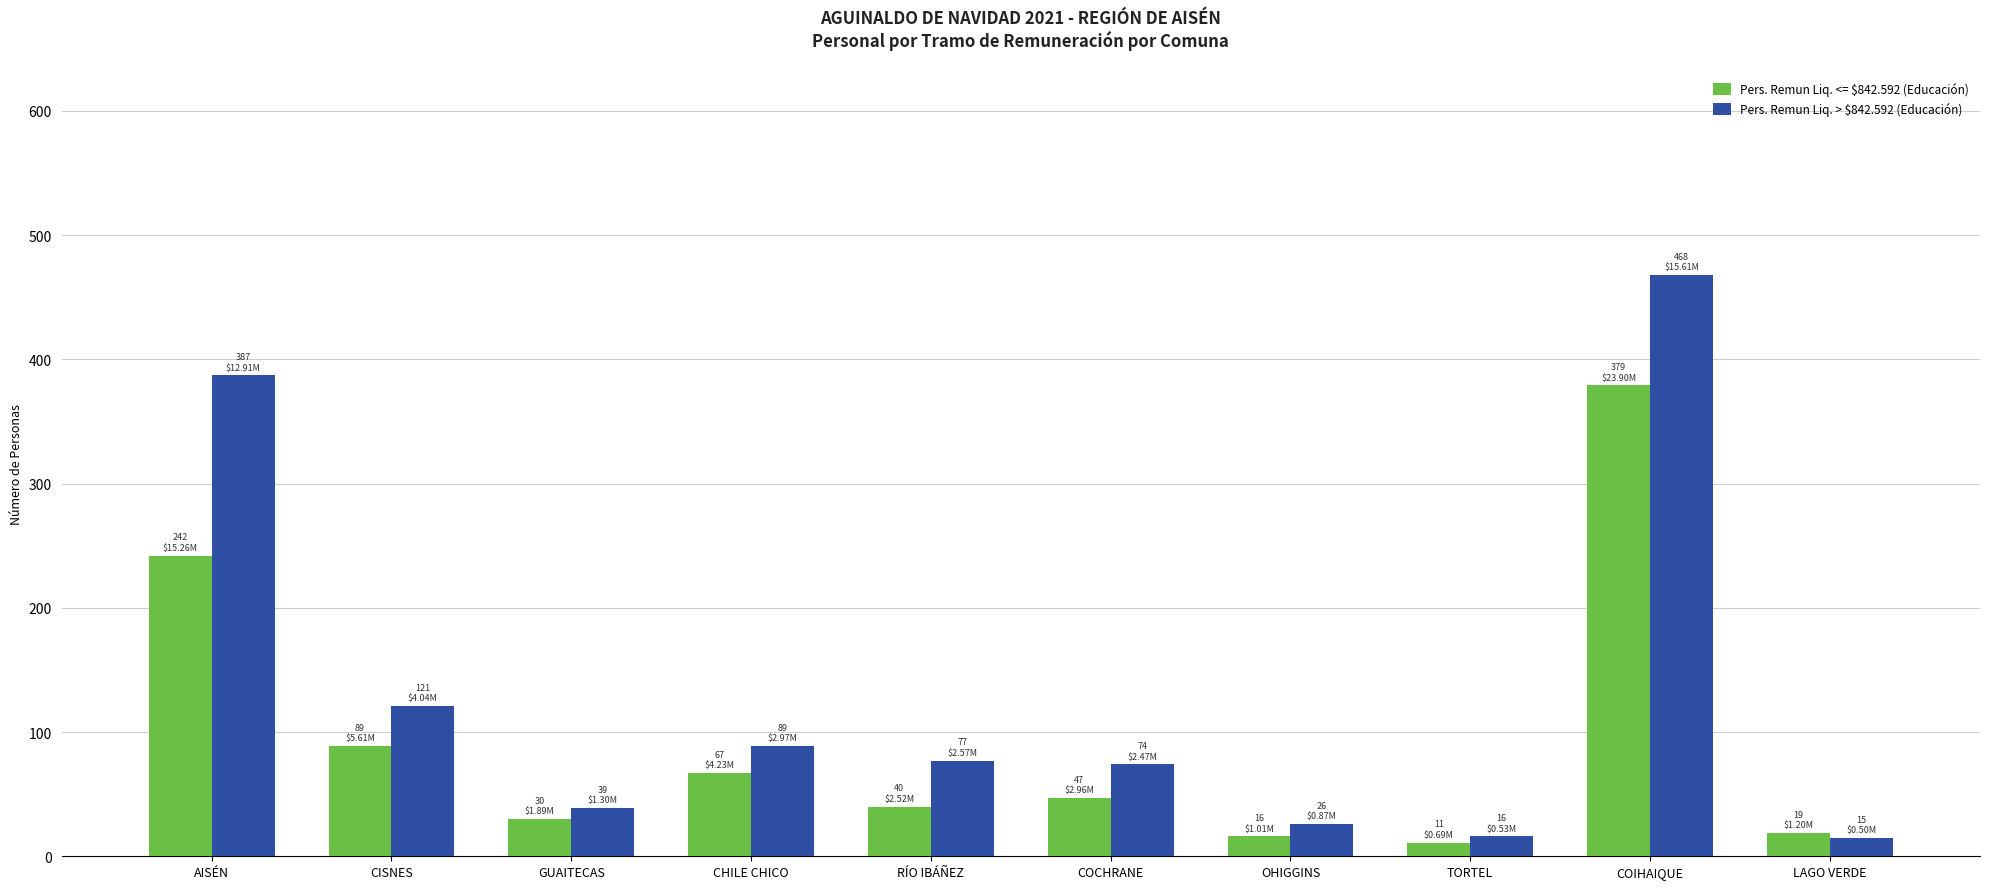

What is the smallest value displayed?

11